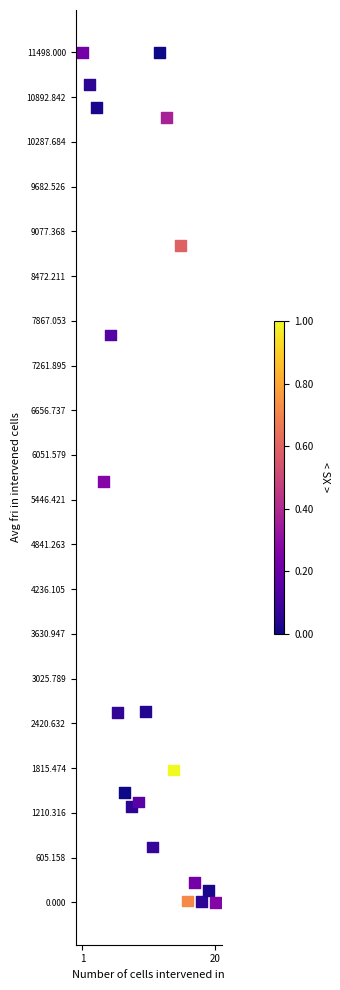

What is the range of Y values (max minus min)?

11498